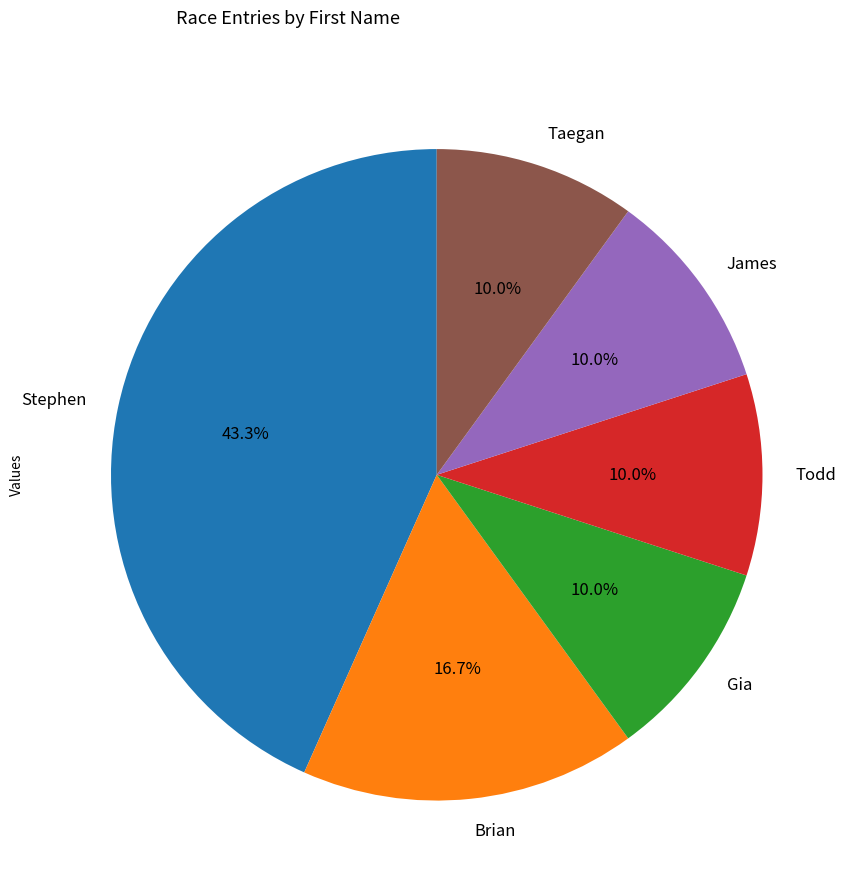

What is the largest slice in the pie chart?

Stephen